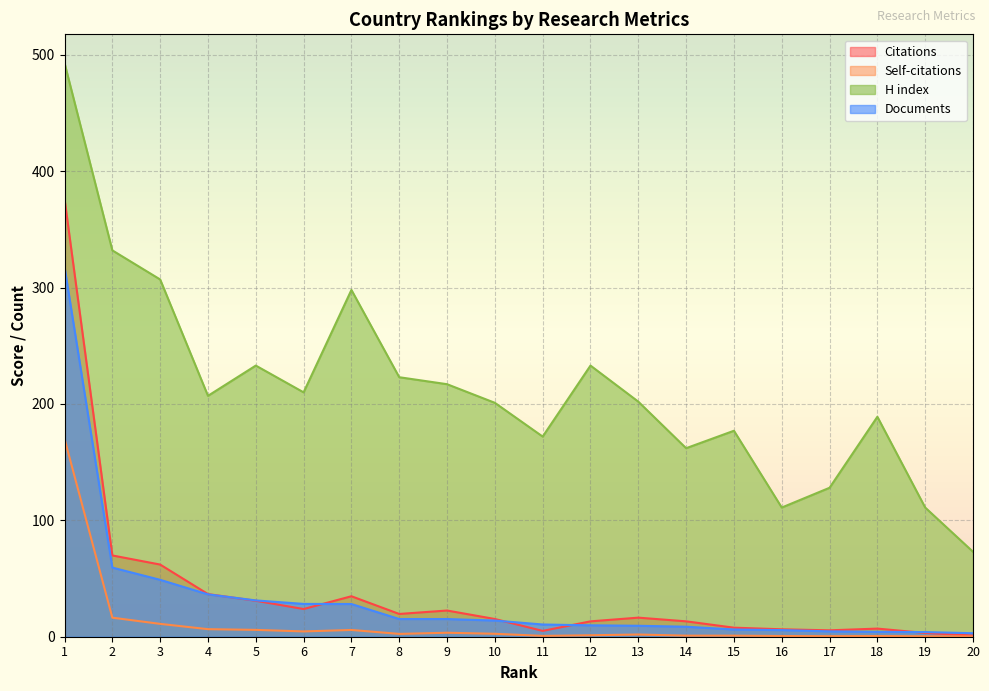

How many lines are shown in the chart?

4